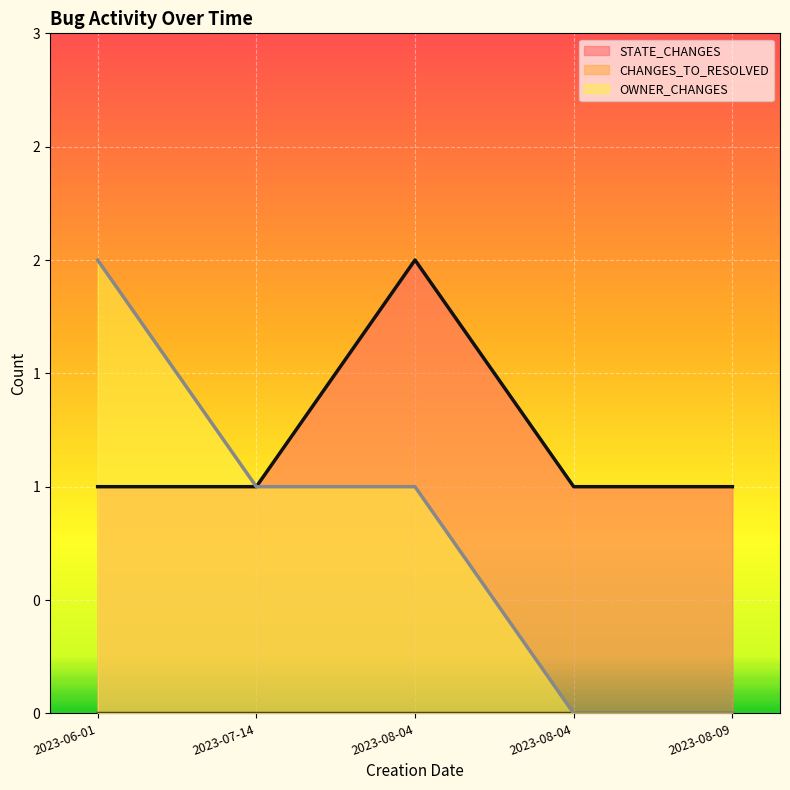

Which category has the lowest value in the OWNER_CHANGES series?

2023-08-04